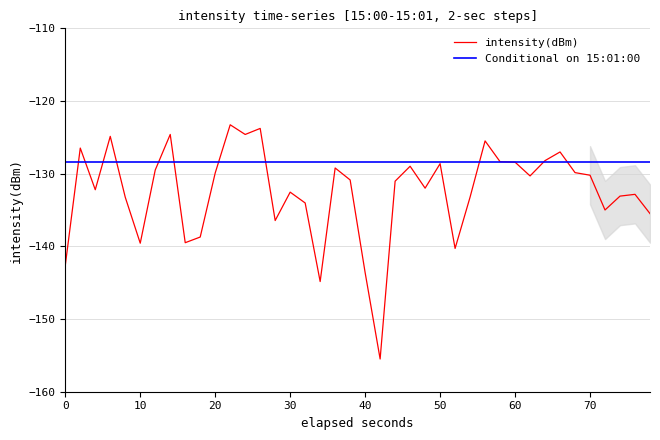

Which series has the widest spread of values?

intensity(dBm)